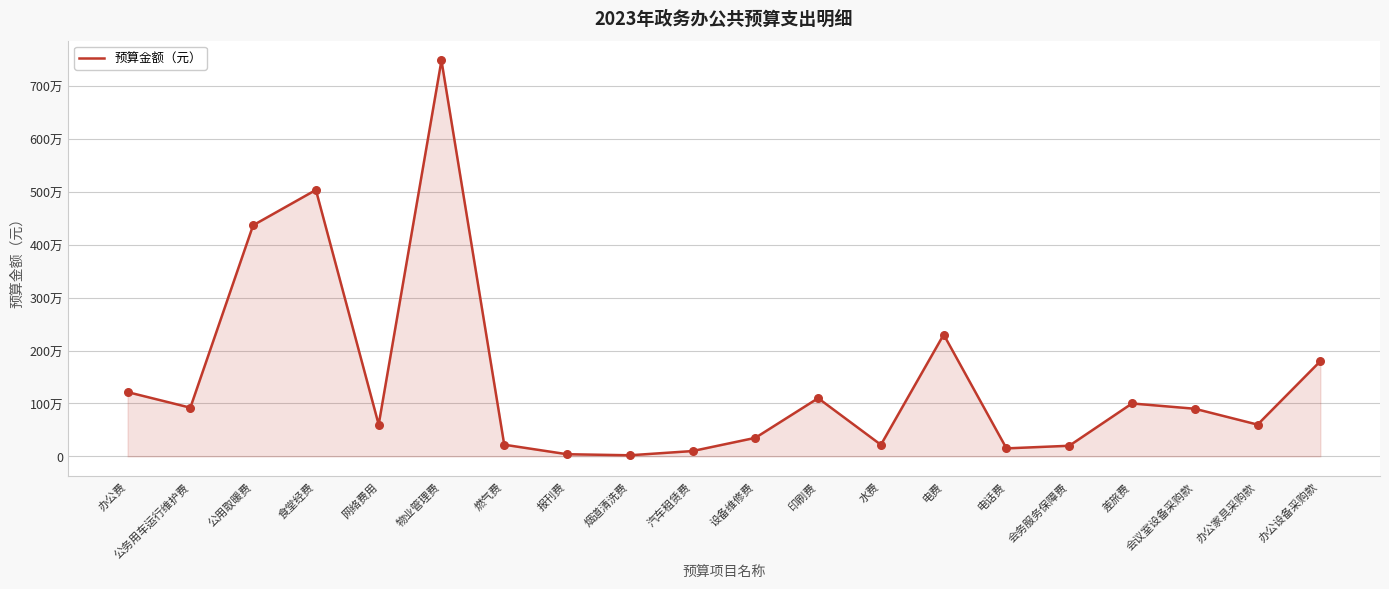

Approximately how many times larger is the value at 办公费 compared to 公用取暖费?

0.3